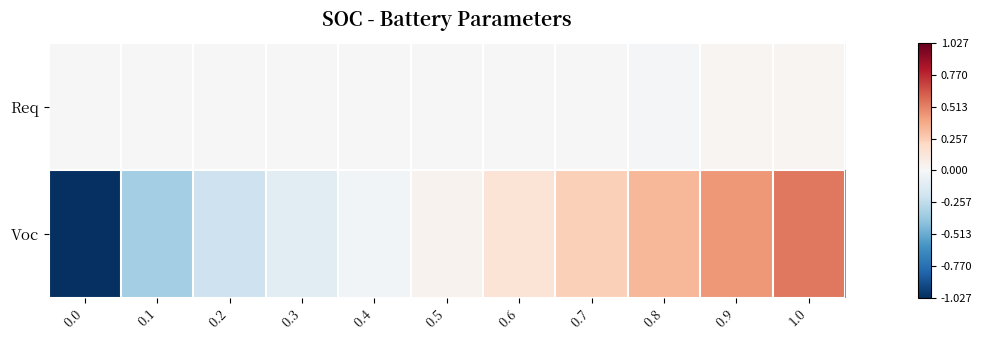

Reading left to right, list all the values displayed in this chart.

Req: 0.0=0.0	0.1=-0.0	0.2=-0.0	0.3=-0.0	0.4=-0.0	0.5=-0.0	0.6=-0.0	0.7=-0.0	0.8=-0.0	0.9=0.0	1.0=0.0
Voc: 0.0=-1.0	0.1=-0.4	0.2=-0.2	0.3=-0.1	0.4=-0.0	0.5=0.0	0.6=0.1	0.7=0.2	0.8=0.3	0.9=0.4	1.0=0.5